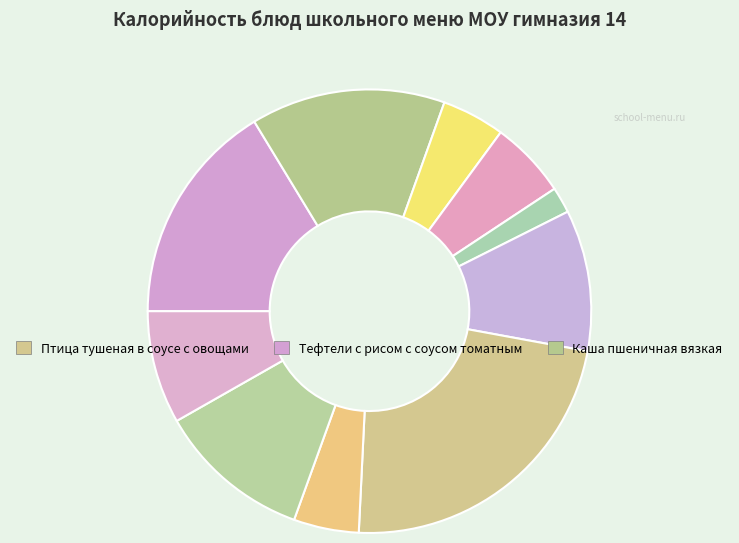

How many slices are in this pie chart?

10